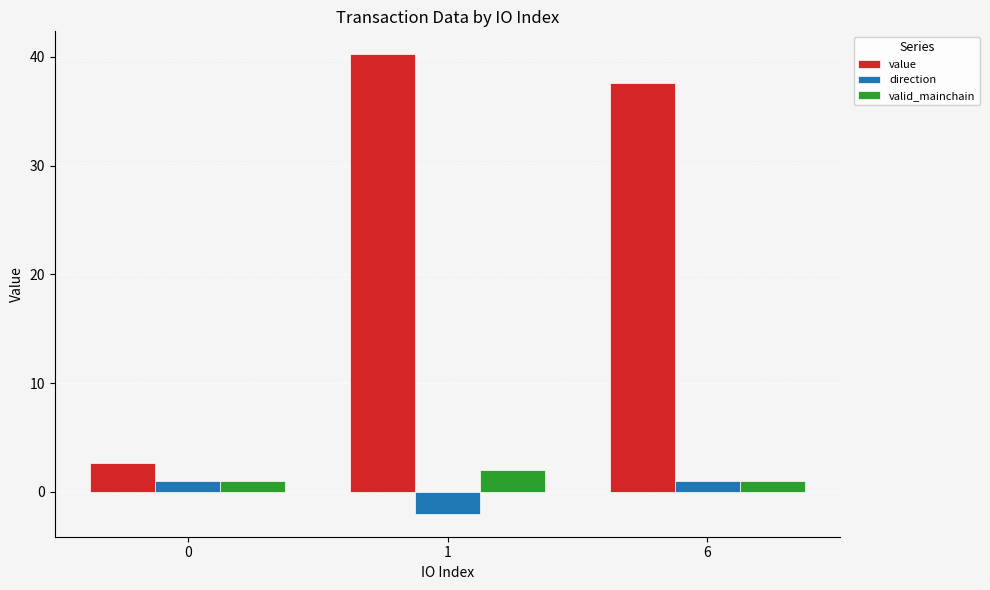

The value of direction at 0 is 1.0. True or false?

True